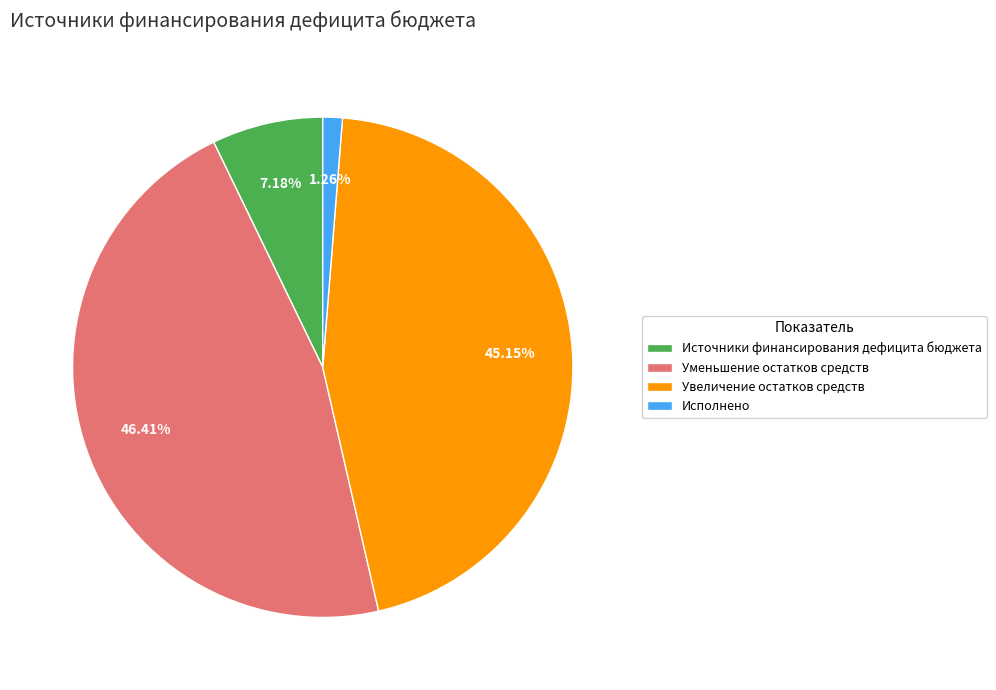

To the nearest percent, what is the average slice percentage?

25%